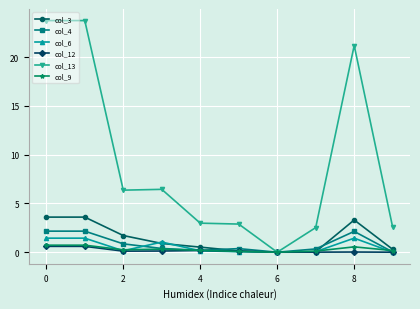

Which series has the largest range (max minus min)?

col_13